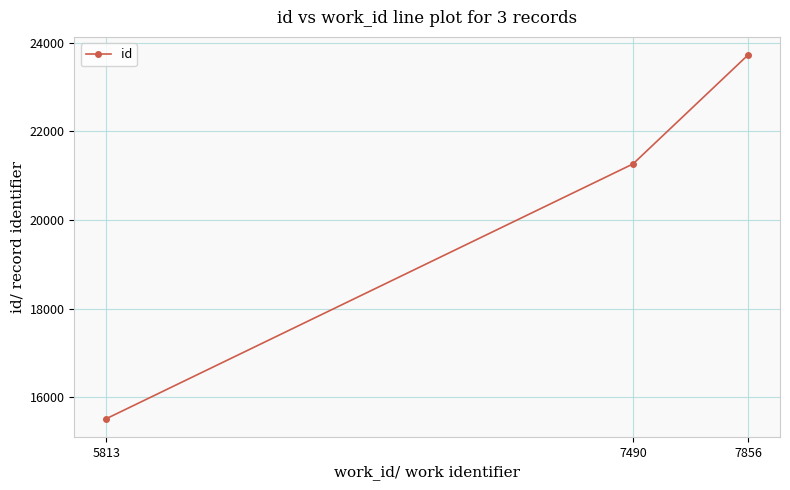

What is the smallest value displayed?

15515